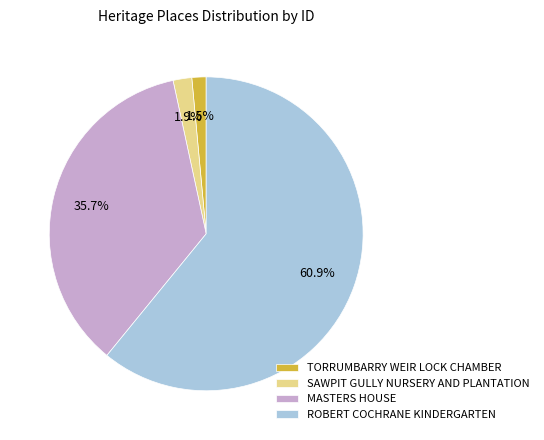

To the nearest percent, what percentage of the pie is SAWPIT GULLY NURSERY AND PLANTATION?

2%